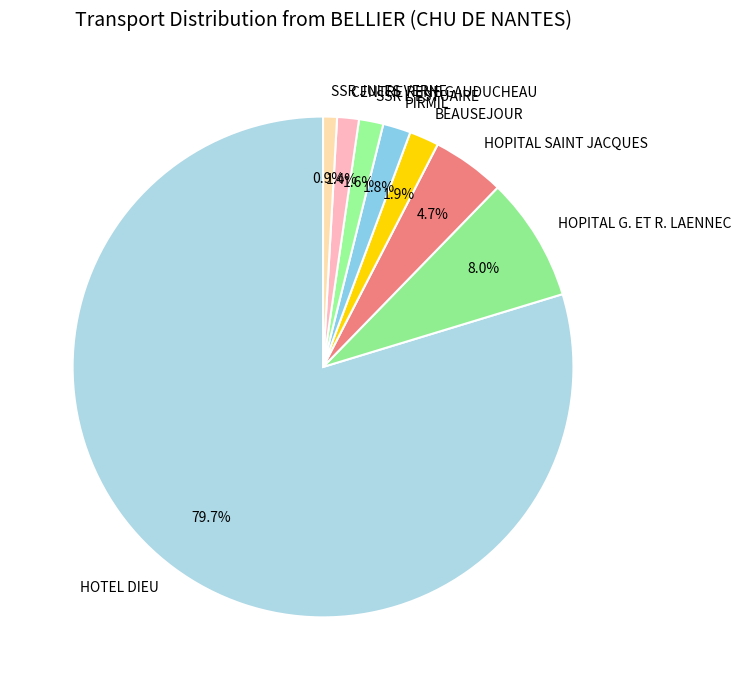

Does HOPITAL G. ET R. LAENNEC represent more than half of the total?

No